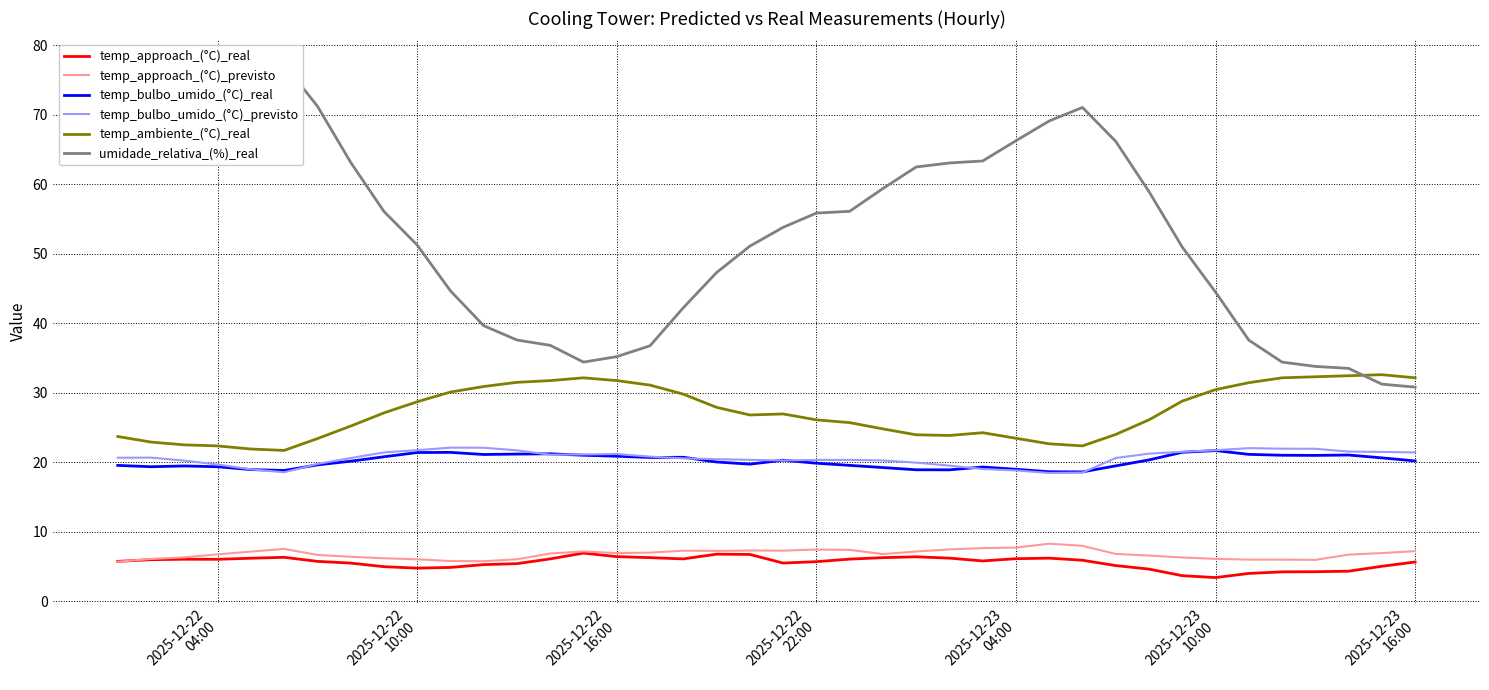

At how many categories does at least one series exceed 62?

15